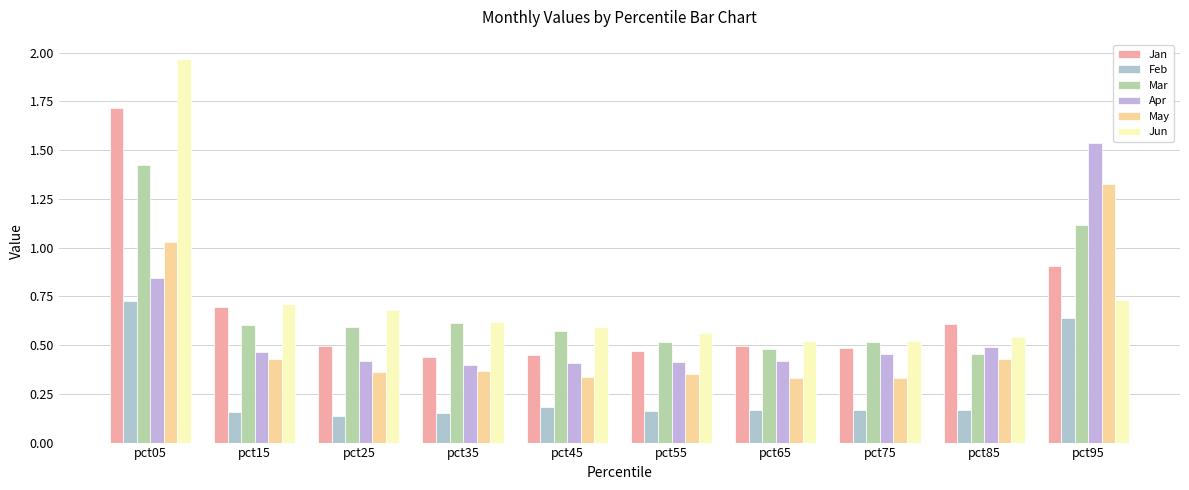

What is the difference between the maximum and minimum values in the Mar series?

1.0